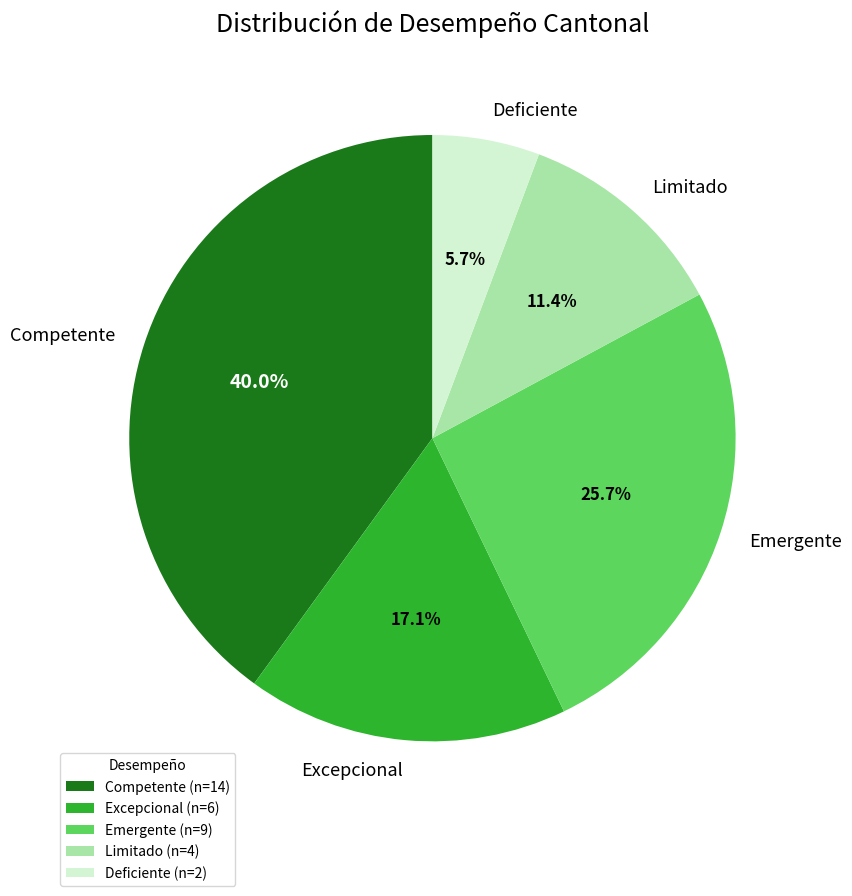

The Deficiente slice represents 26% of the pie. True or false?

False